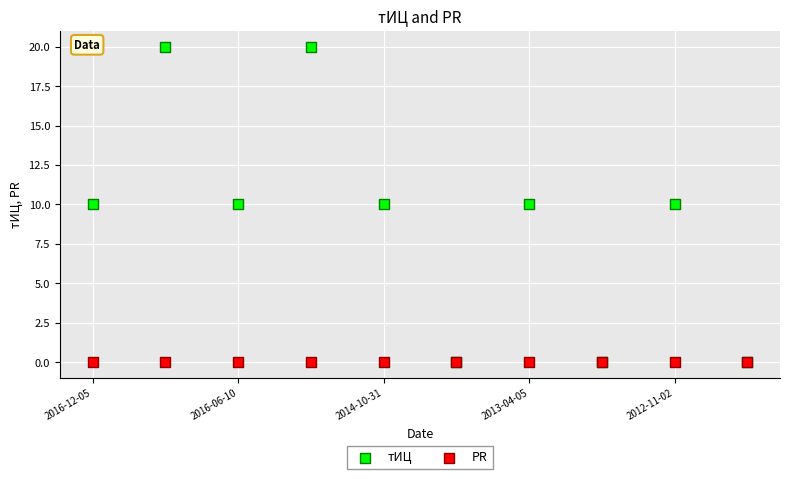

What are all the series names shown in the legend?

тИЦ, PR